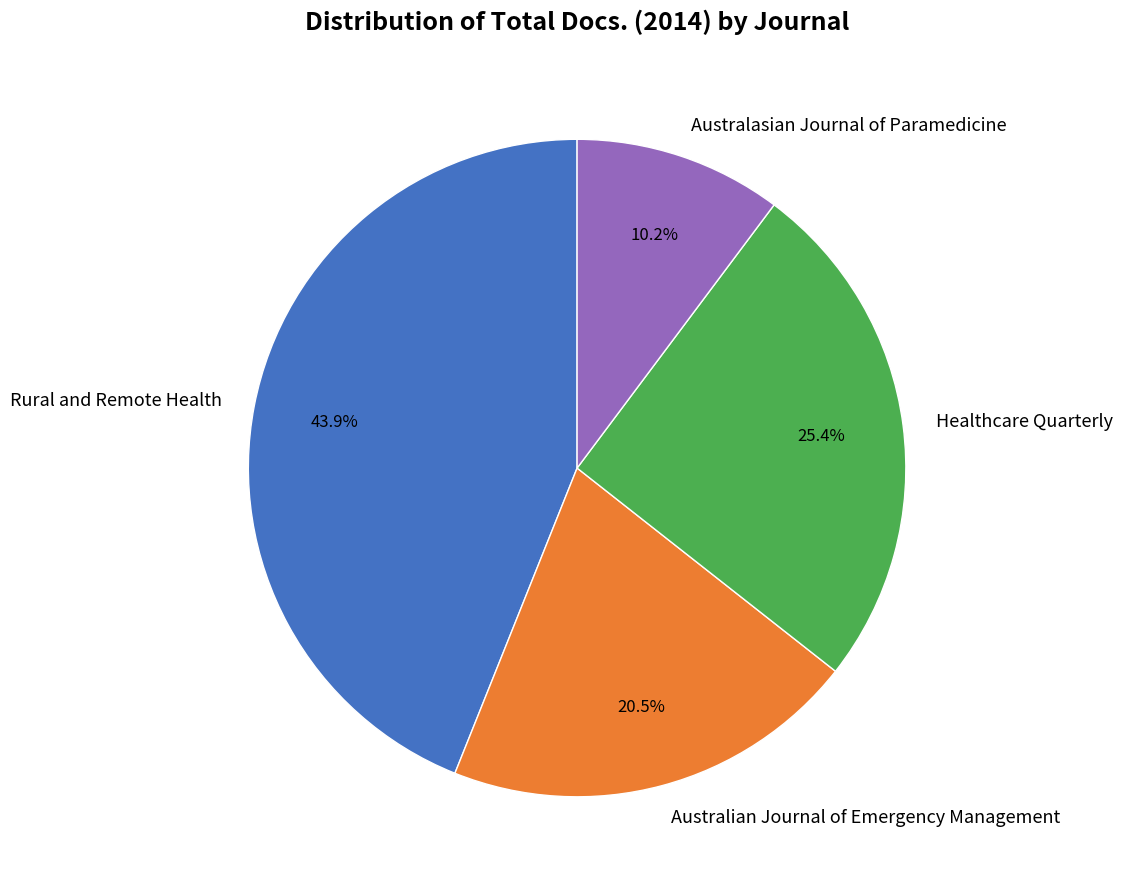

To the nearest percent, what is the difference between the largest and smallest slice percentages?

34%